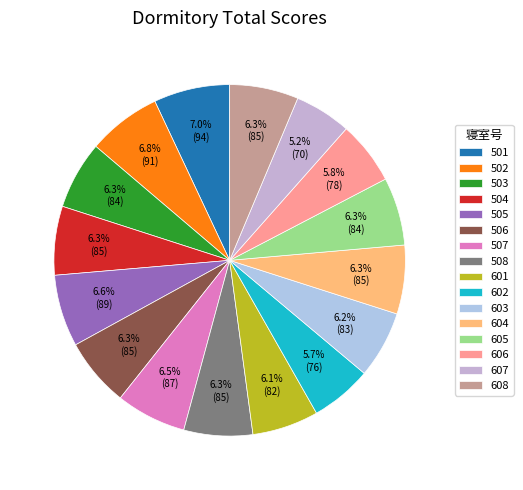

Rank the categories by value from highest to lowest.

501, 502, 505, 507, 504, 506, 508, 604, 608, 503, 605, 603, 601, 606, 602, 607